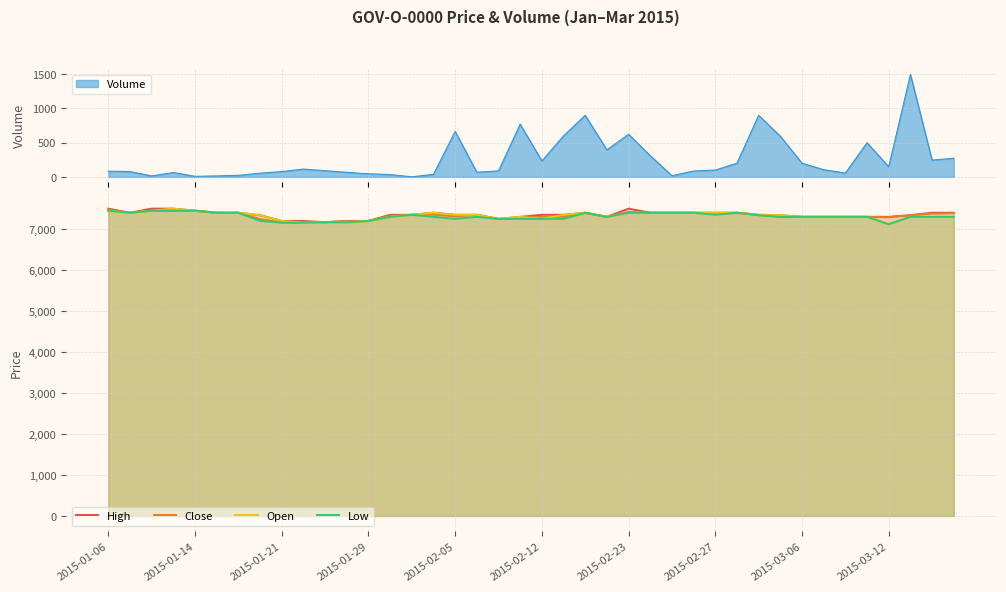

What is the lowest value of the Close series?

7160